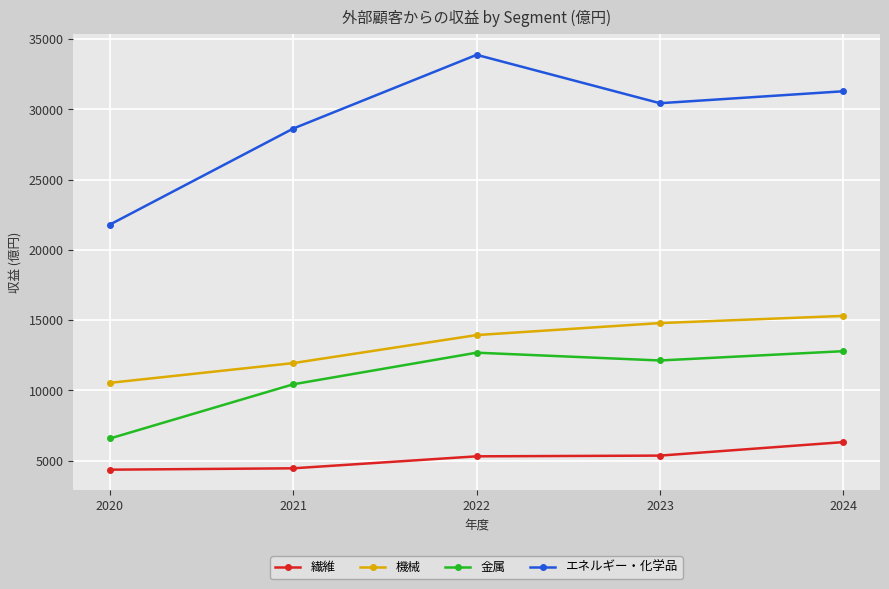

How many interior local peaks does the エネルギー・化学品 series have?

1